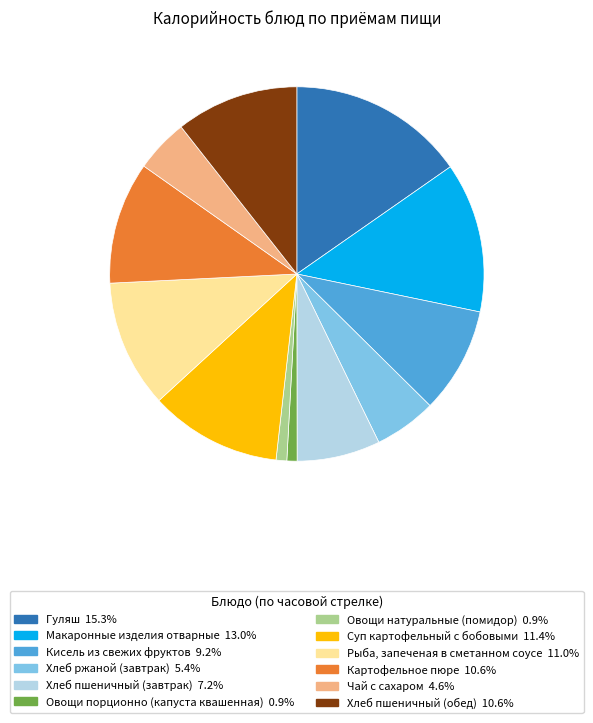

How many segments does this pie chart have?

12